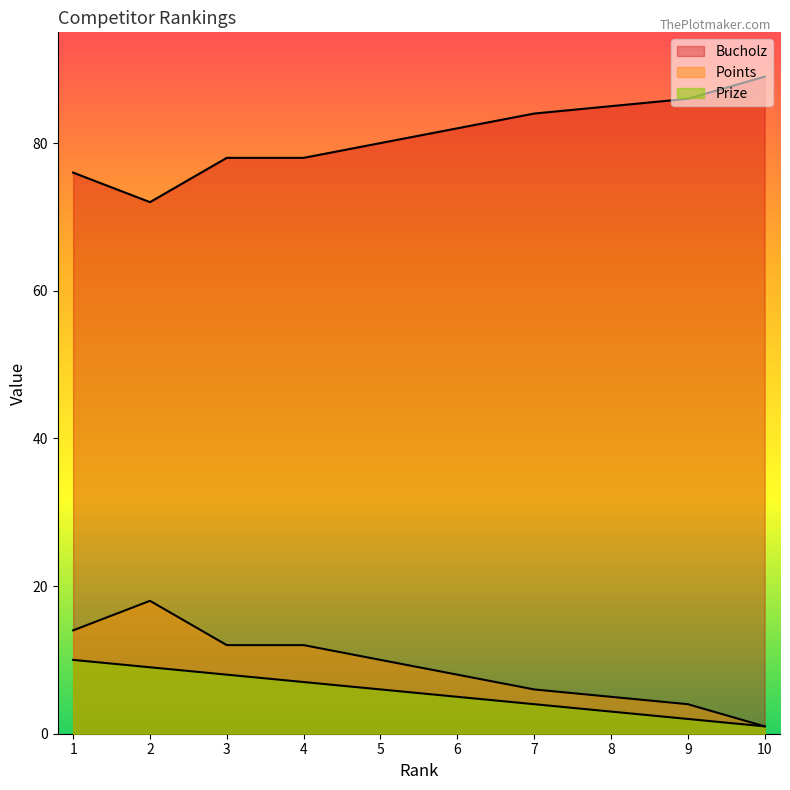

Which category has the lowest value in the Prize series?

10